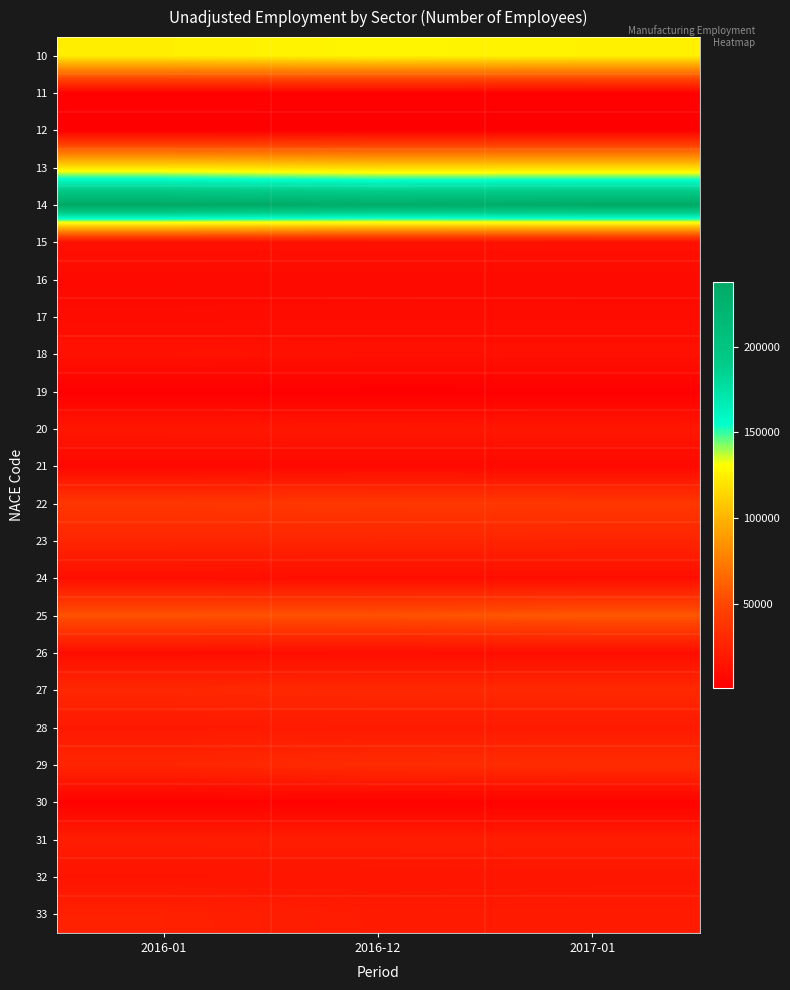

Reading left to right, transcribe all the data shown in this chart.

10: 2016-01=124718	2016-12=127338	2017-01=125645
11: 2016-01=2339	2016-12=2364	2017-01=2338
12: 2016-01=831	2016-12=672	2017-01=704
13: 2016-01=119422	2016-12=115105	2017-01=115092
14: 2016-01=237919	2016-12=232241	2017-01=235173
15: 2016-01=12590	2016-12=12894	2017-01=12887
16: 2016-01=7955	2016-12=8157	2017-01=8050
17: 2016-01=9382	2016-12=9631	2017-01=9600
18: 2016-01=13547	2016-12=12787	2017-01=12776
19: 2016-01=983	2016-12=942	2017-01=967
20: 2016-01=16729	2016-12=16960	2017-01=16750
21: 2016-01=7342	2016-12=7450	2017-01=7436
22: 2016-01=39046	2016-12=40156	2017-01=39651
23: 2016-01=27047	2016-12=26813	2017-01=26232
24: 2016-01=11306	2016-12=10873	2017-01=10763
25: 2016-01=55019	2016-12=54653	2017-01=57834
26: 2016-01=11231	2016-12=10808	2017-01=10982
27: 2016-01=28636	2016-12=29322	2017-01=29395
28: 2016-01=18843	2016-12=19265	2017-01=19218
29: 2016-01=27168	2016-12=31374	2017-01=31993
30: 2016-01=3039	2016-12=3114	2017-01=3134
31: 2016-01=21427	2016-12=21263	2017-01=21231
32: 2016-01=15177	2016-12=15687	2017-01=16521
33: 2016-01=23867	2016-12=19802	2017-01=19778